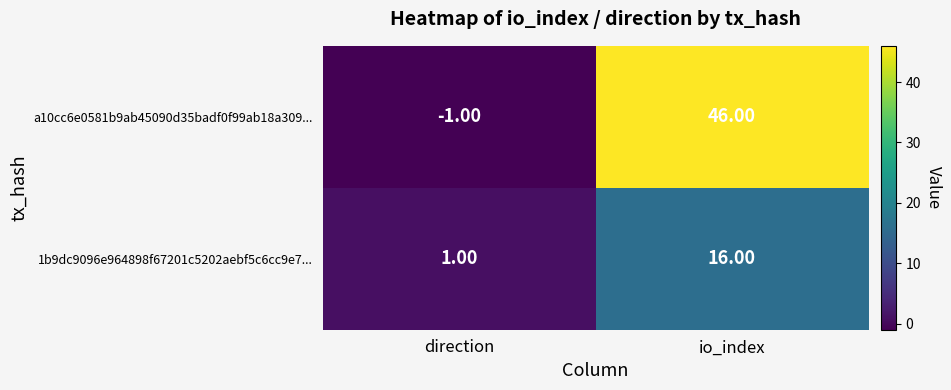

What is the sum of all 1b9dc9096e964898f67201c5202aebf5c6cc9e7... values?

17